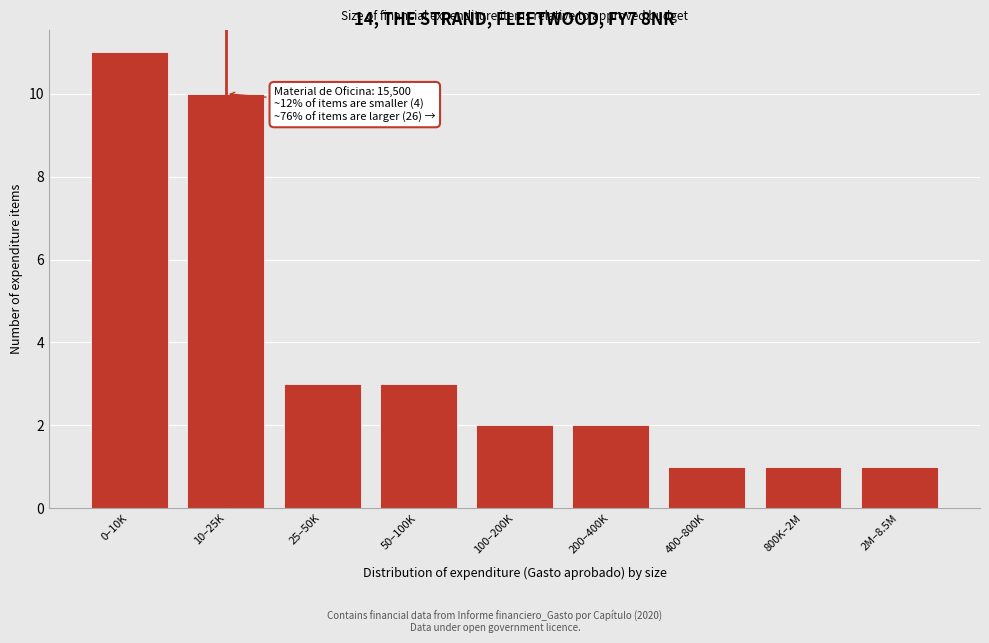

Reading left to right, what are all the values shown in this chart?

11	10	3	3	2	2	1	1	1